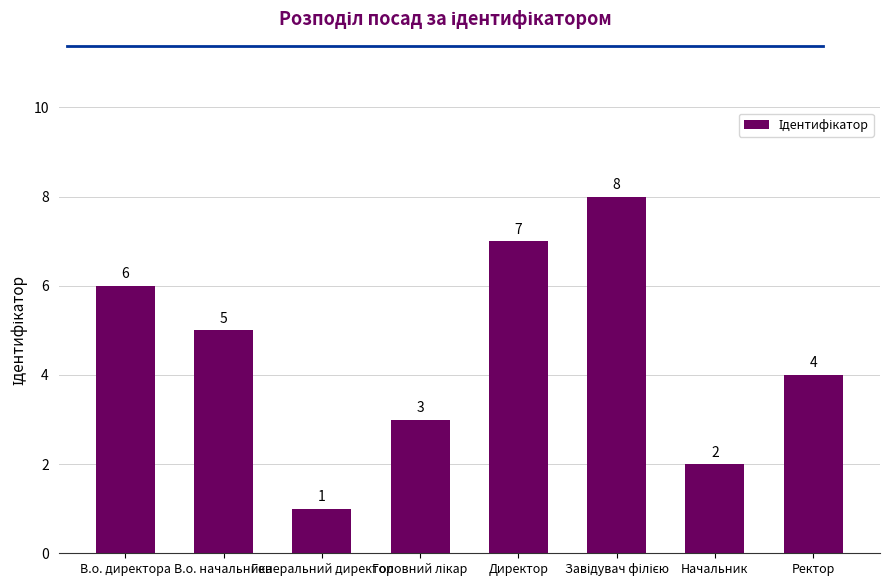

What position from the left is В.о. начальника?

2